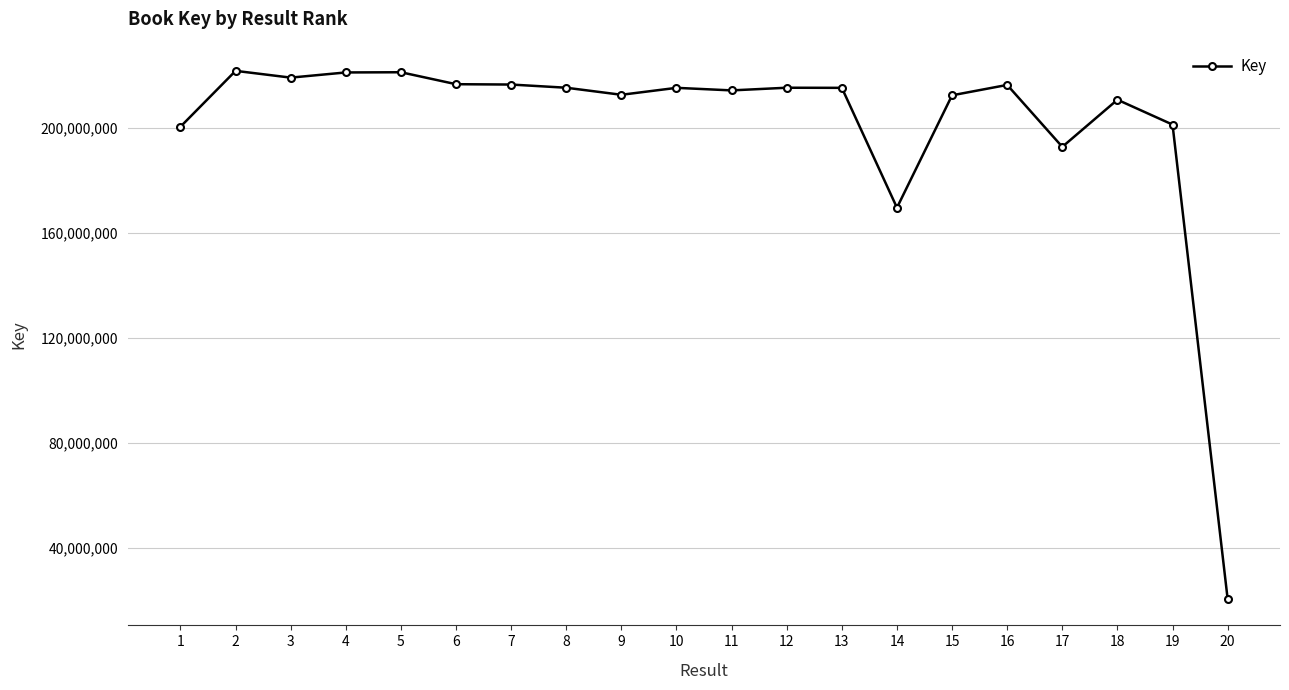

Where is the data nearest to the value 121027269?

14